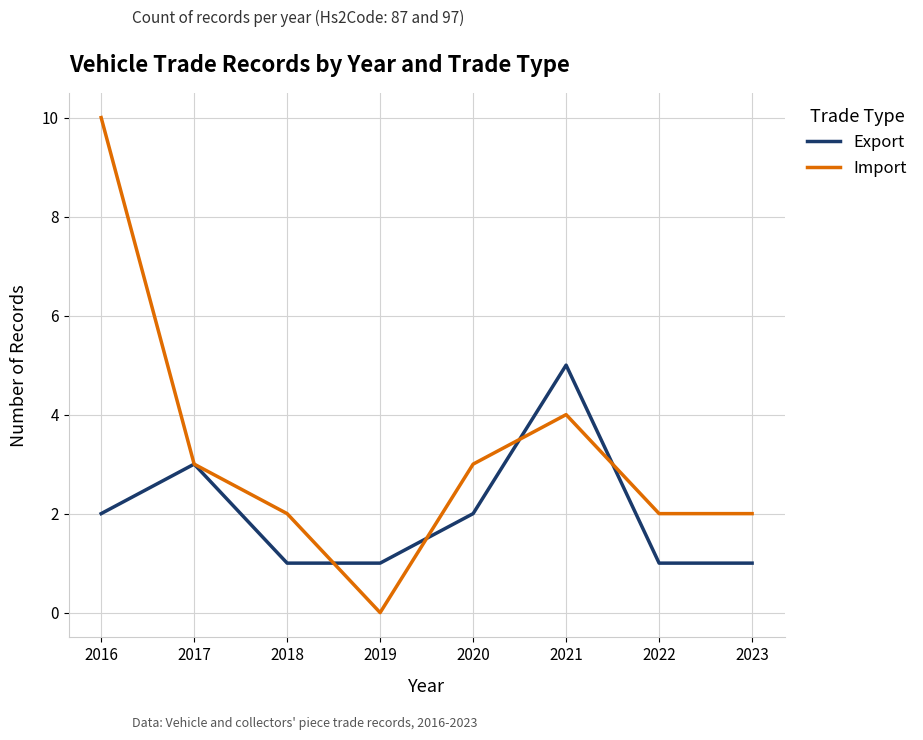

What is the lowest value of the Export series?

1